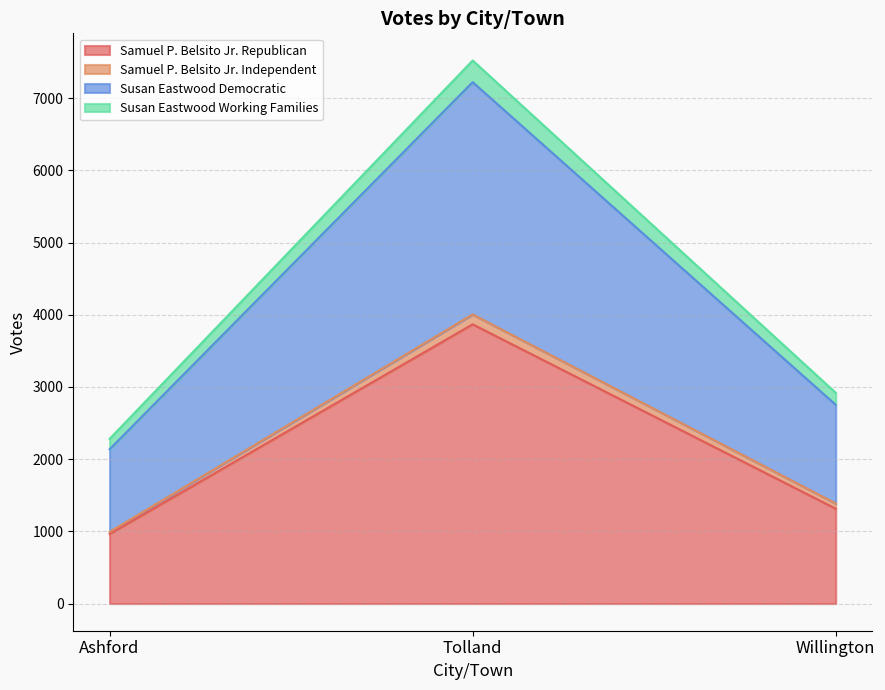

Where is Samuel P. Belsito Jr. Republican nearest to the value 2416?

Willington